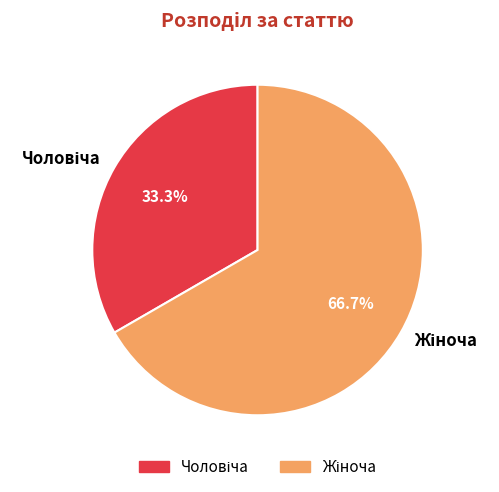

Is there any slice that represents more than half of the pie?

Yes